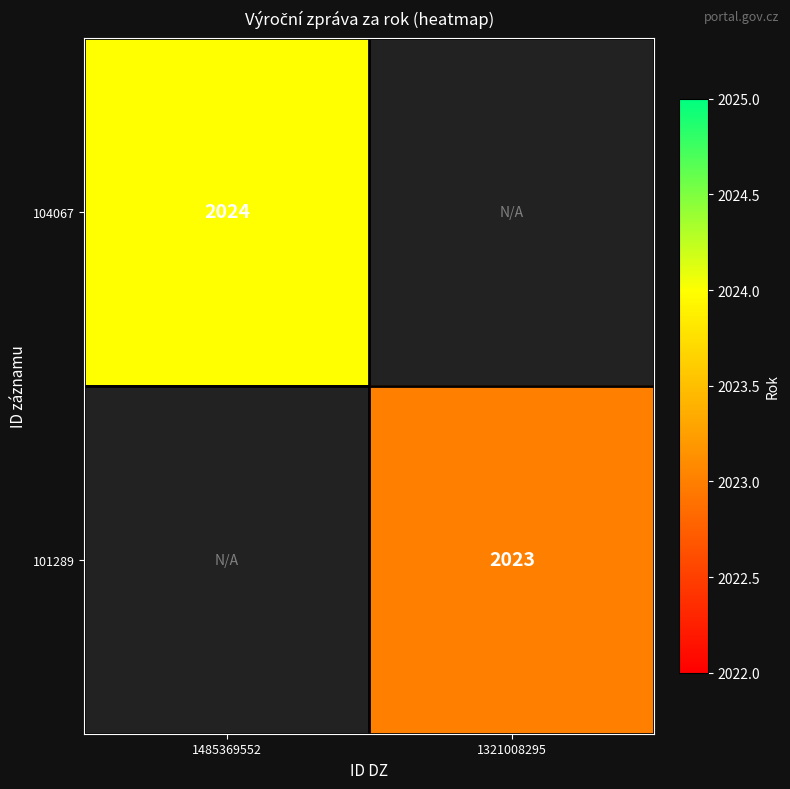

What is the greatest value displayed?

2024.0